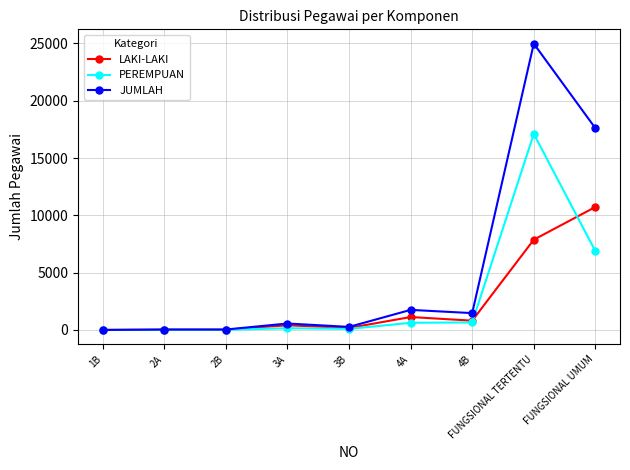

Which series has the largest range (max minus min)?

JUMLAH